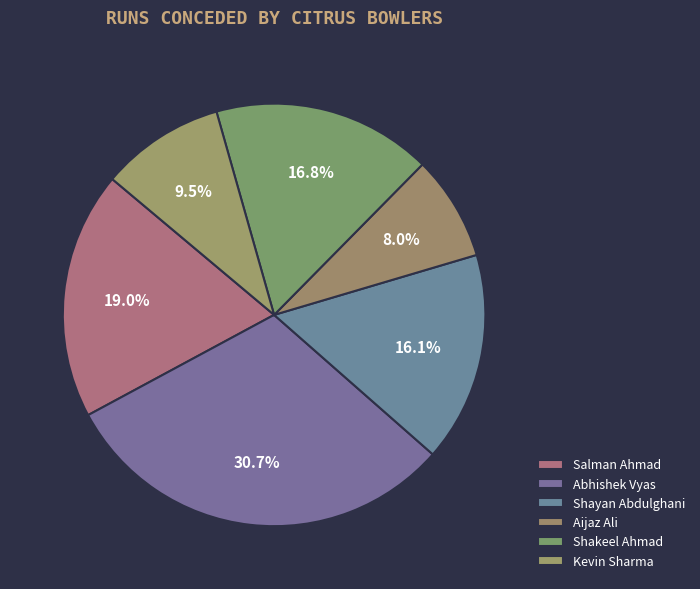

To the nearest percent, what portion does Shakeel Ahmad represent?

17%